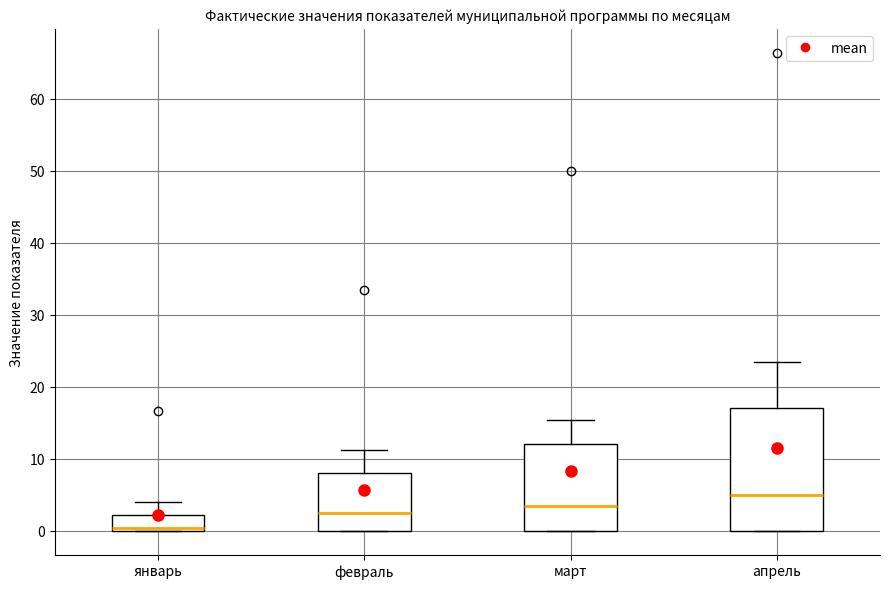

Reading left to right, read every box against the y-axis: the position of its median line, the range the box covers, and the ends of its whiskers. The values are not printed on the chart, so give them approximately, as read against the axis.

январь: median 0 (just above the box's lower edge), box 0 to 2, whiskers 0 to 4
февраль: median 2, box 0 to 8, whiskers 0 to 11
март: median 4, box 0 to 12, whiskers 0 to 15
апрель: median 5, box 0 to 17, whiskers 0 to 24